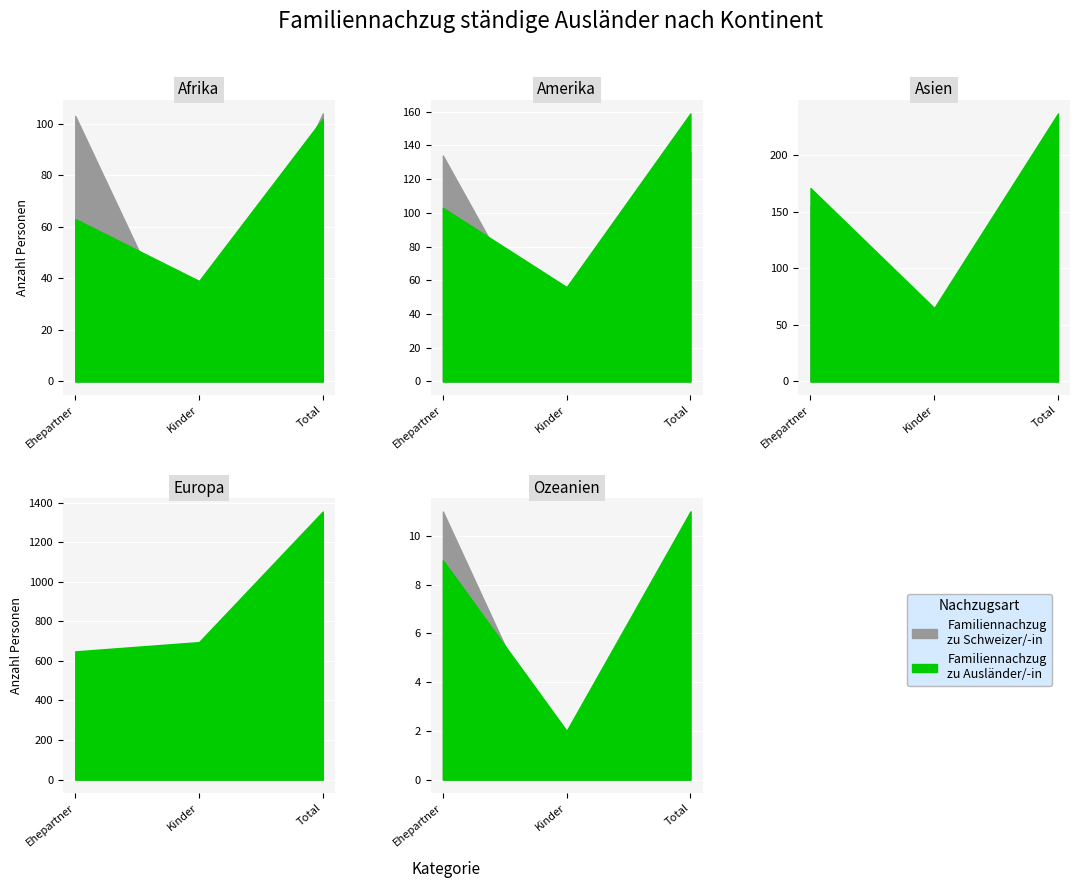

List the series in order of their peak value, lowest first.

Familiennachzug zu Schweizer, Familiennachzug zu Auslaender